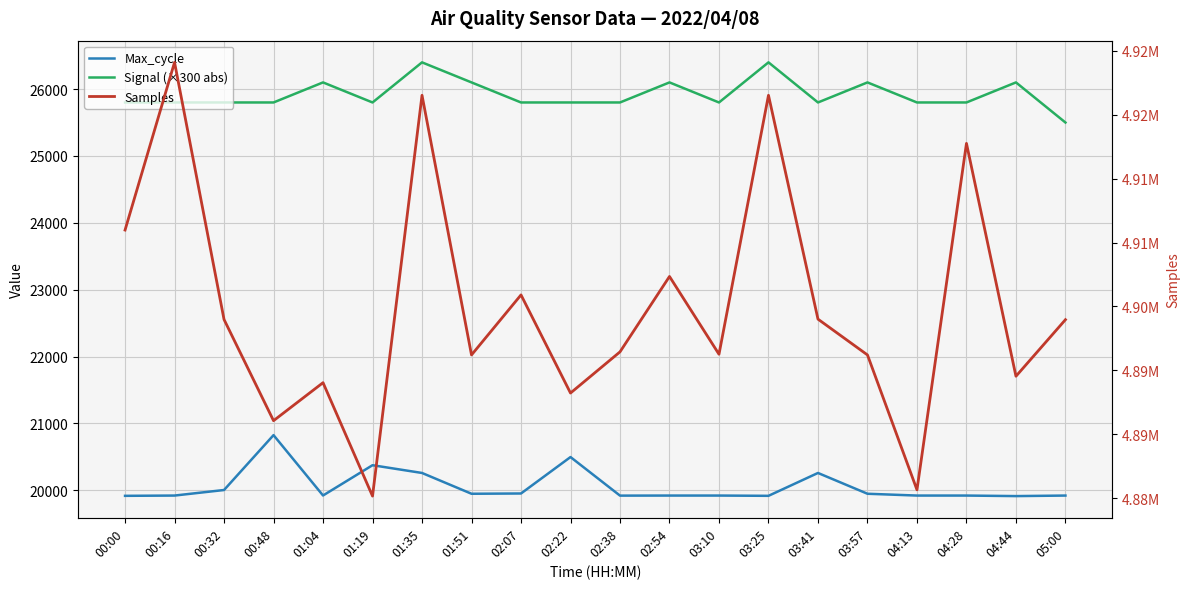

At how many categories does at least one series exceed 2450693?

20